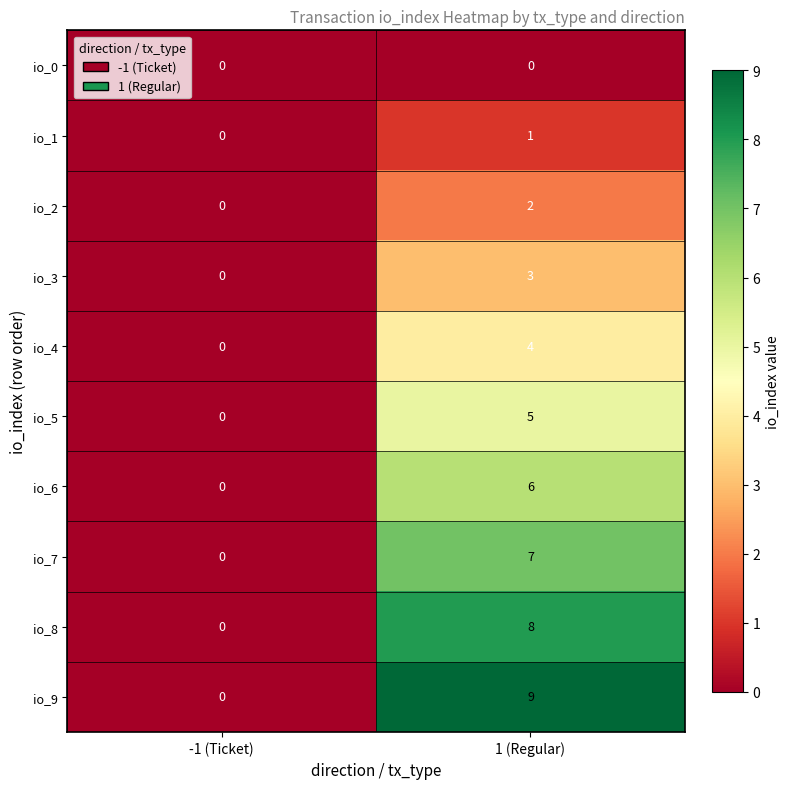

Where is io_1 nearest to the value 0?

-1 (Ticket)